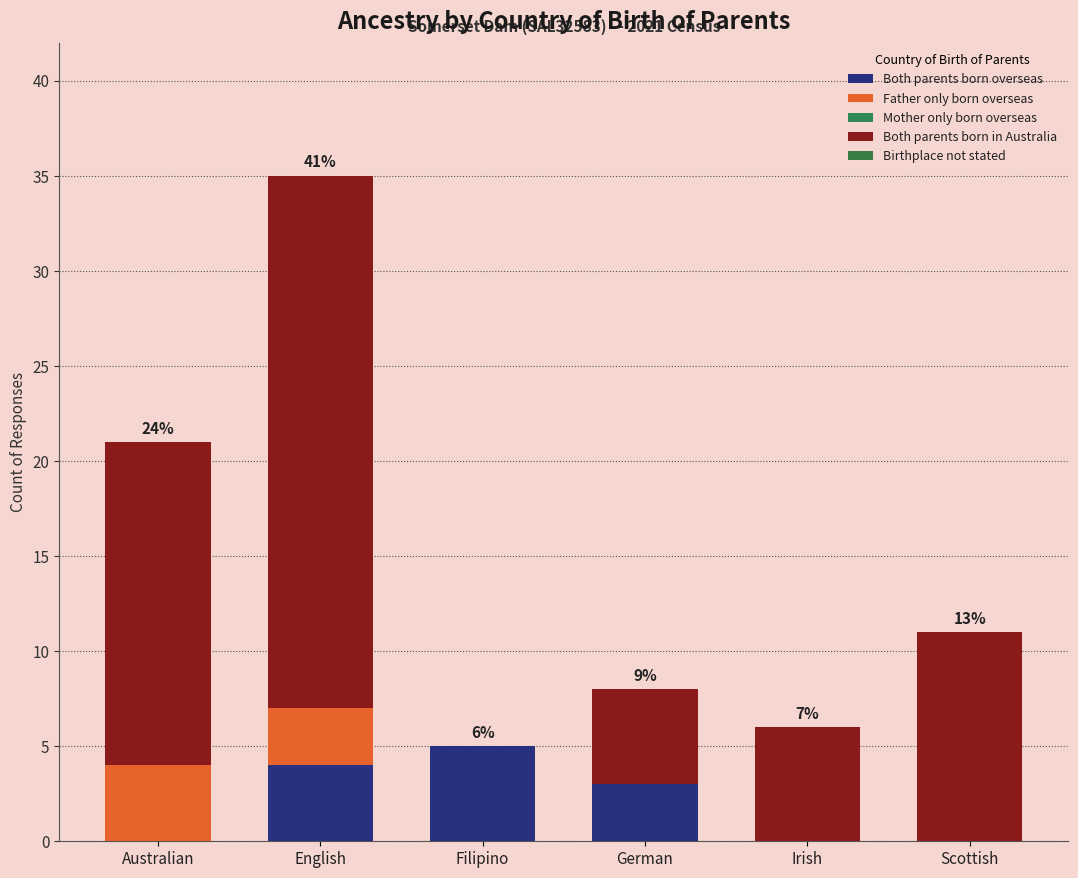

Which series has the widest spread of values?

Both parents born in Australia